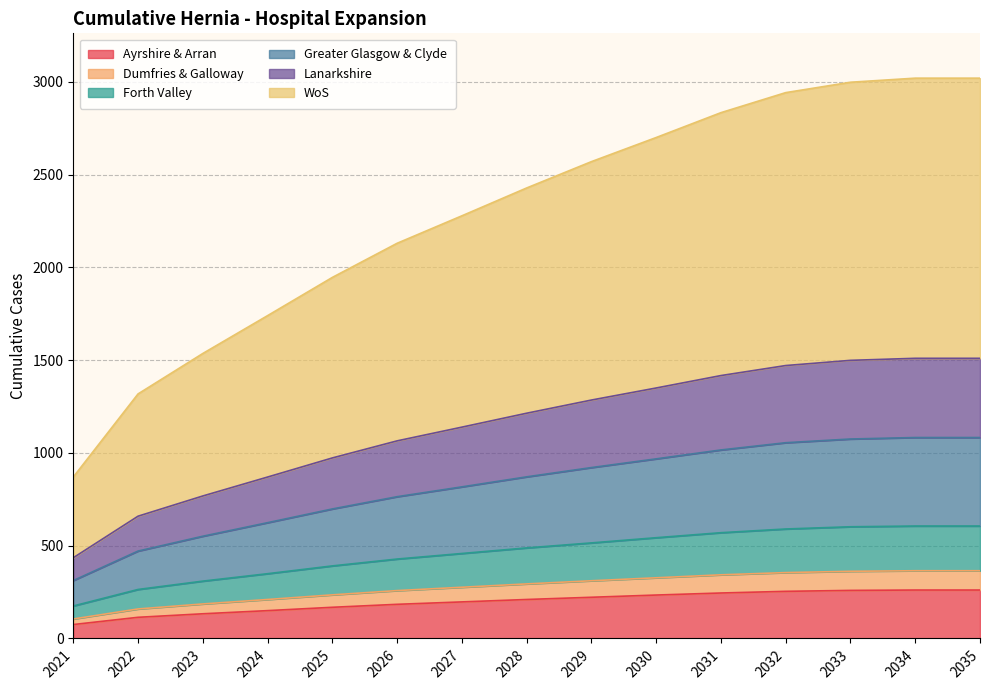

Which series has the largest total across all categories?

WoS